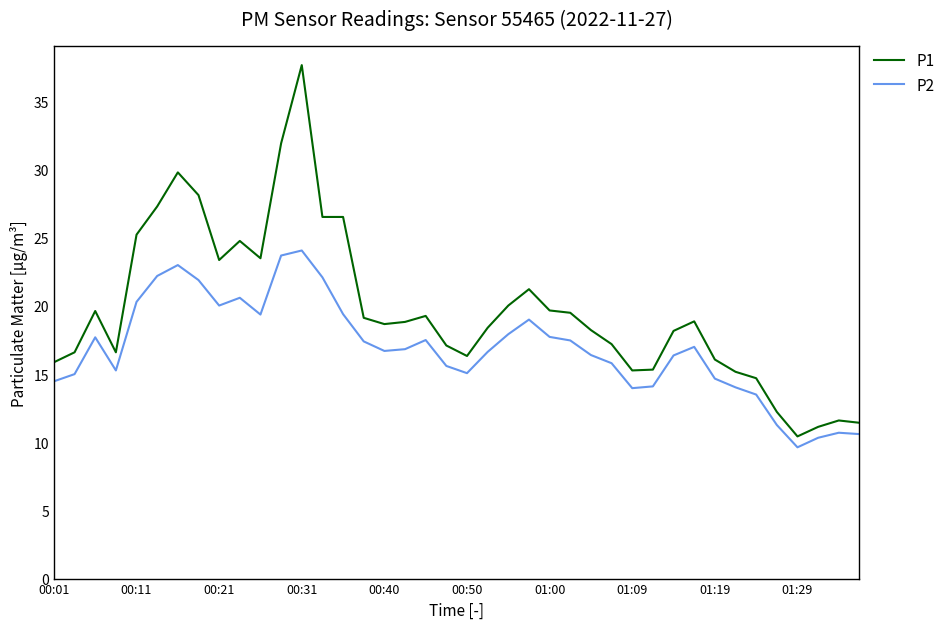

Does the chart display data point markers on the line(s)?

No